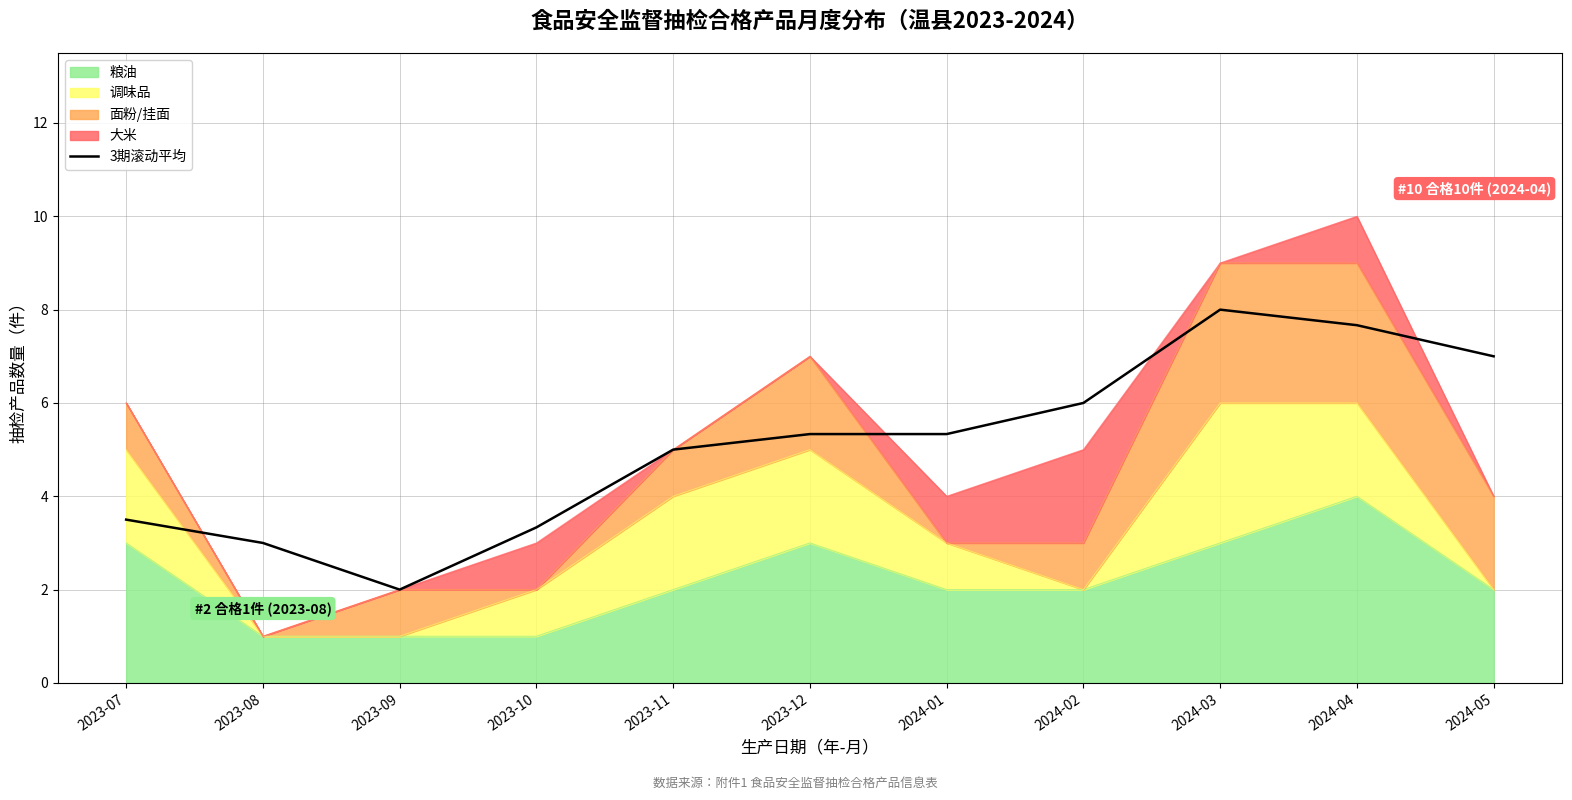

What is the change in value from 2023-11 to 2024-05?

+2.0